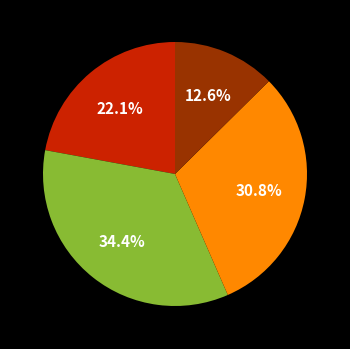

Is there a majority slice in this chart?

No